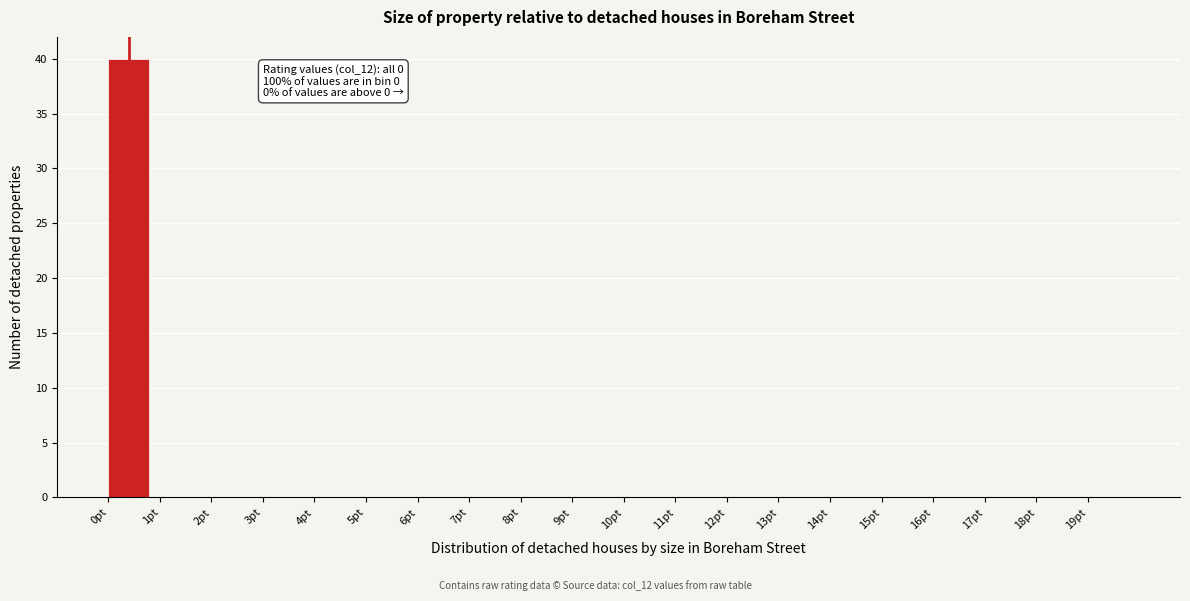

Over which range of the x-axis is the bar tallest?

0 to 1